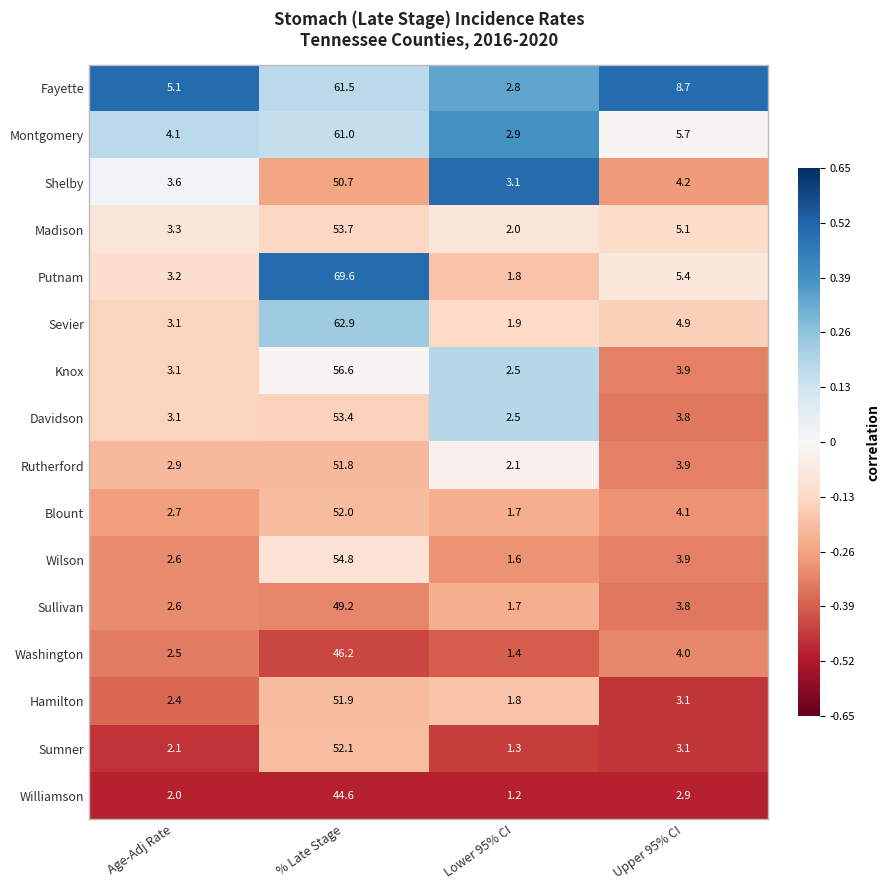

Where is Davidson nearest to the value 27?

Upper 95% CI